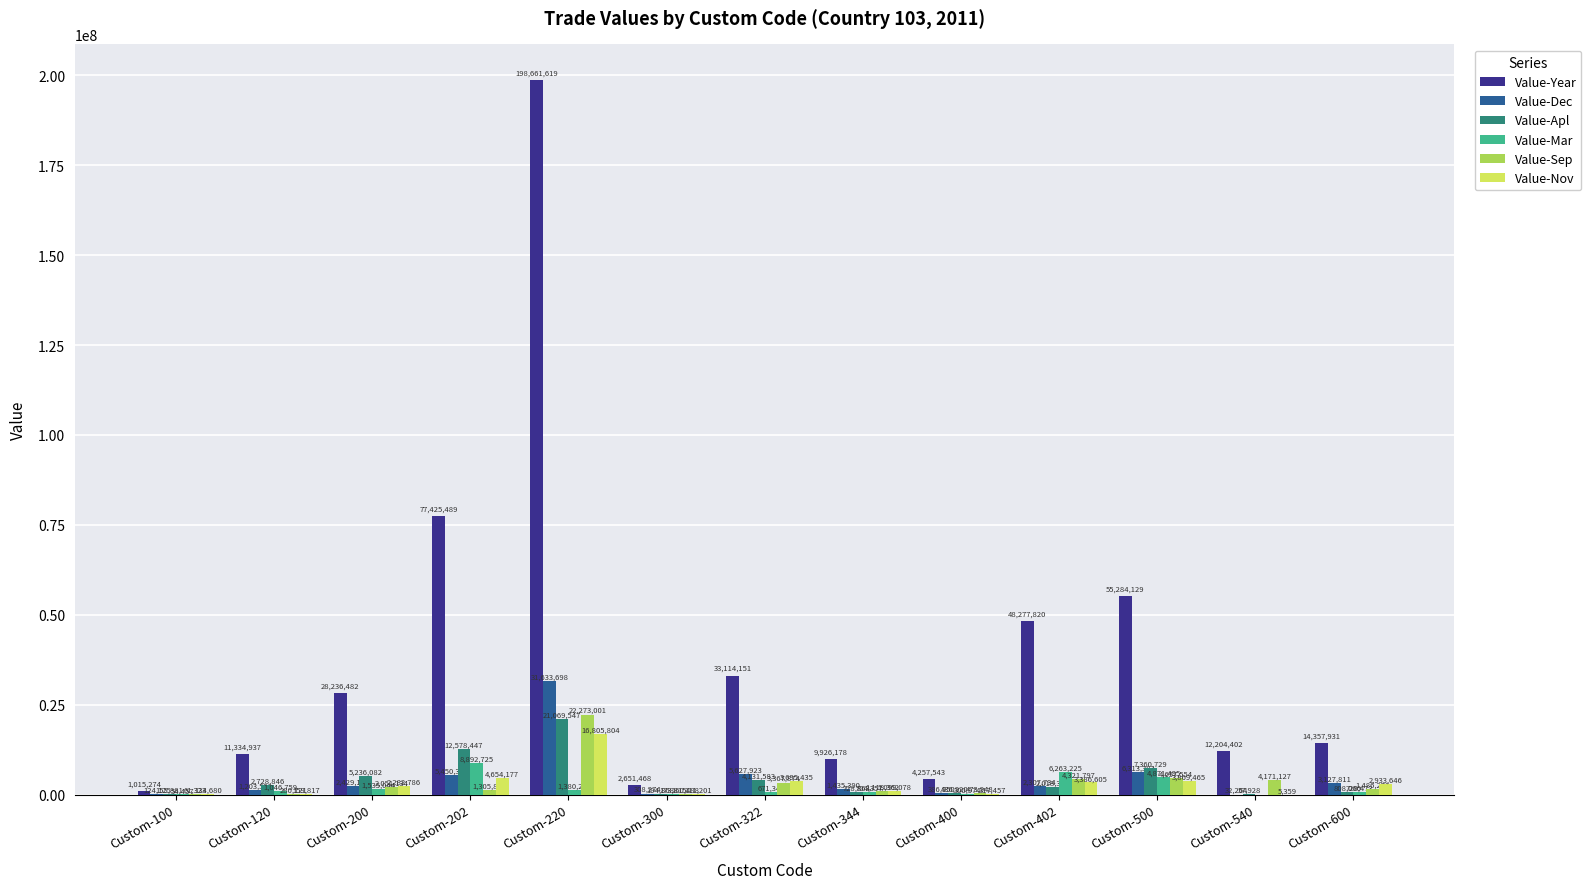

True or false: Value-Mar has a value of 4871495 at Custom-500.

True